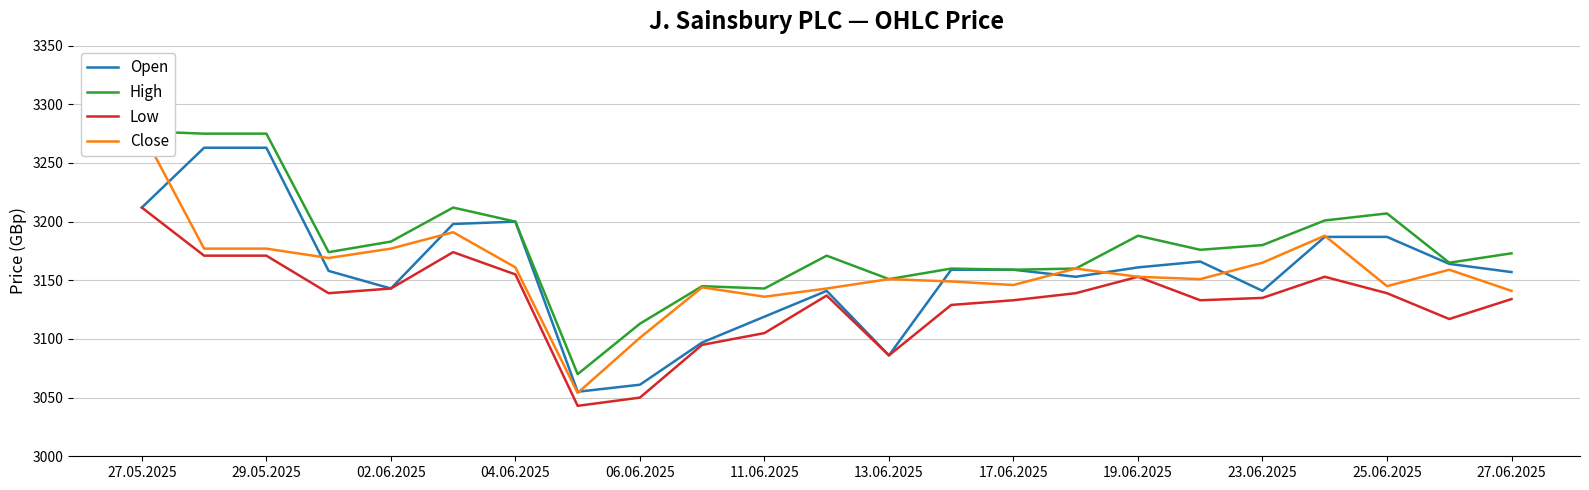

What is the maximum value for Open?

3263